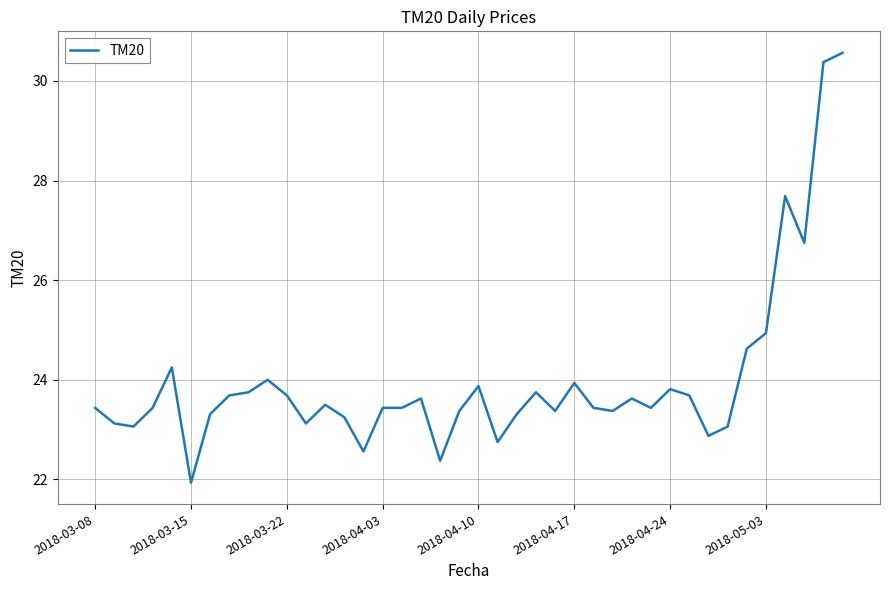

What is the greatest value displayed?

30.6